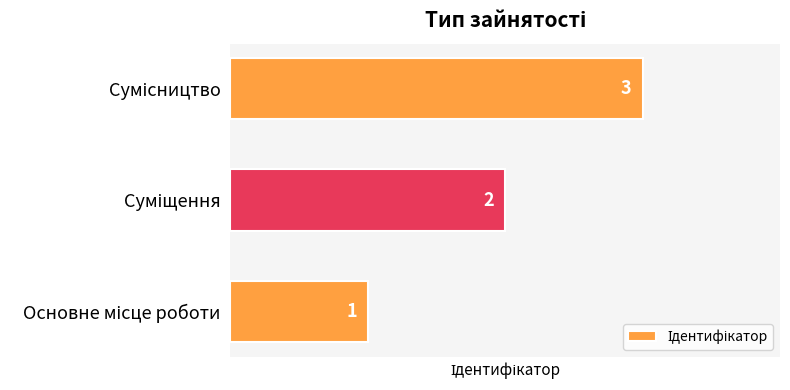

What is the maximum value shown in the chart?

3